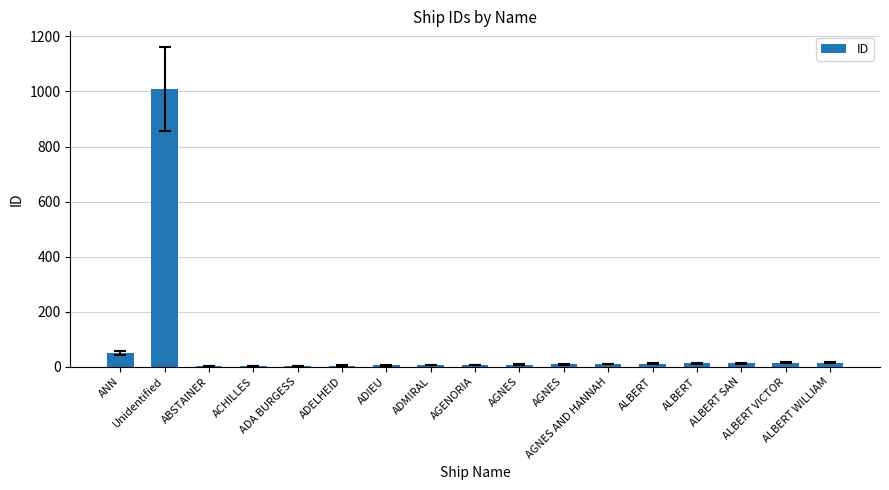

At which label is the value closest to 505?

ANN